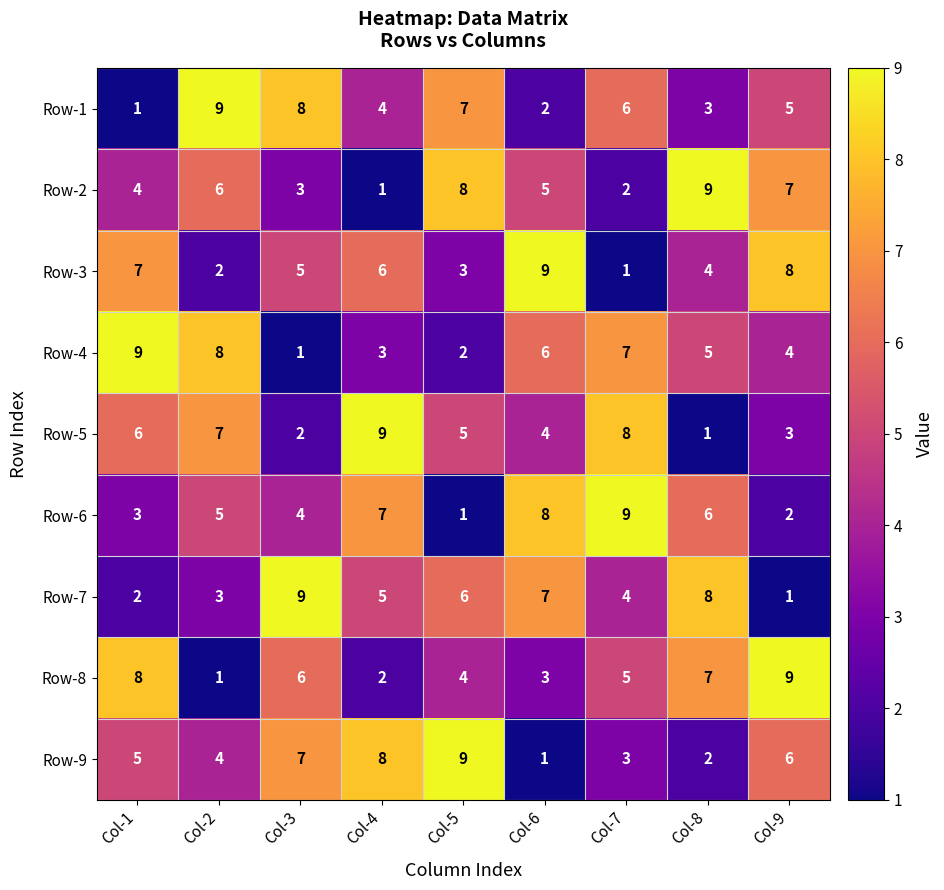

How many series are shown in this chart?

9